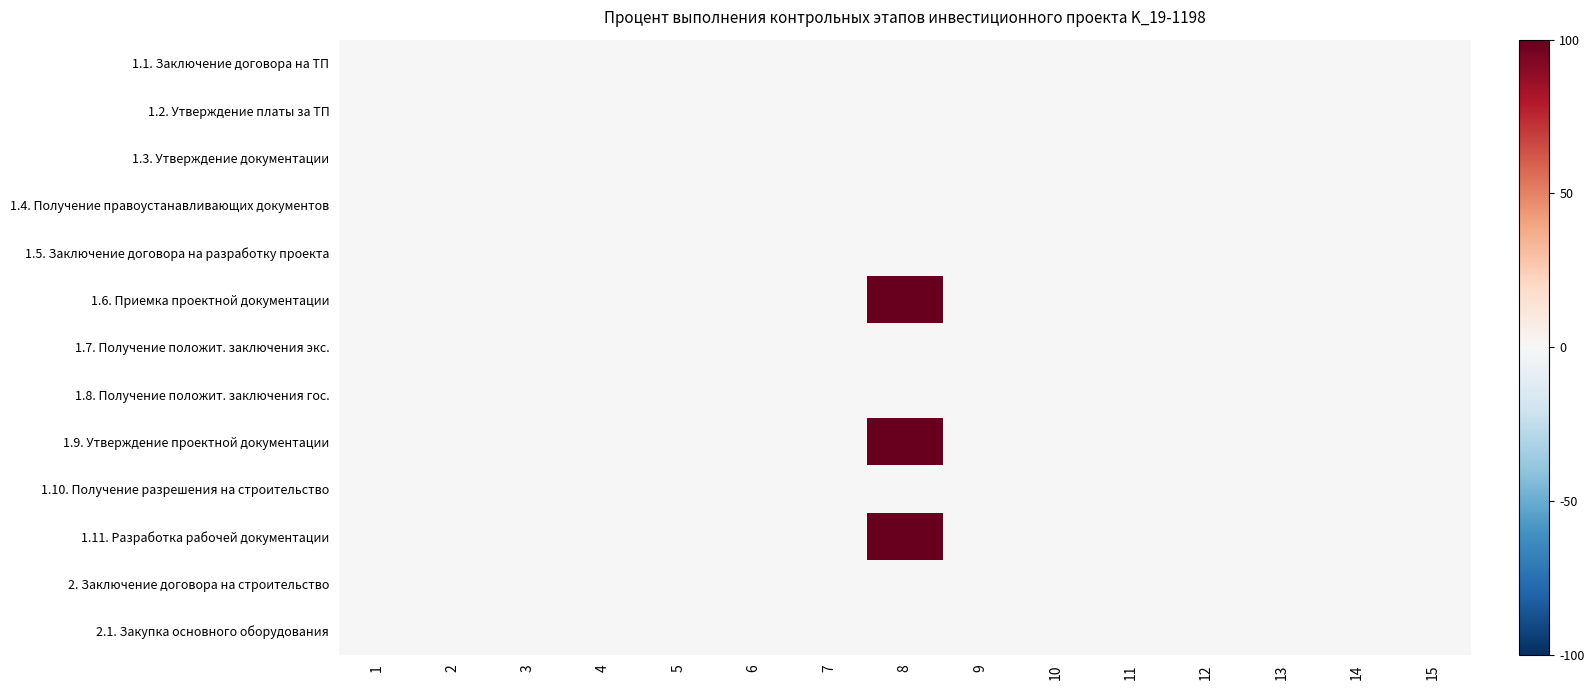

Reading left to right, transcribe all the data shown in this chart.

1.1. Заключение договора на ТП: 1=0	2=0	3=0	4=0	5=0	6=0	7=0	8=0	9=0	10=0	11=0	12=0	13=0	14=0	15=0
1.2. Утверждение платы за ТП: 1=0	2=0	3=0	4=0	5=0	6=0	7=0	8=0	9=0	10=0	11=0	12=0	13=0	14=0	15=0
1.3. Утверждение документации: 1=0	2=0	3=0	4=0	5=0	6=0	7=0	8=0	9=0	10=0	11=0	12=0	13=0	14=0	15=0
1.4. Получение правоустанавливающих документов: 1=0	2=0	3=0	4=0	5=0	6=0	7=0	8=0	9=0	10=0	11=0	12=0	13=0	14=0	15=0
1.5. Заключение договора на разработку проекта: 1=0	2=0	3=0	4=0	5=0	6=0	7=0	8=0	9=0	10=0	11=0	12=0	13=0	14=0	15=0
1.6. Приемка проектной документации: 1=0	2=0	3=0	4=0	5=0	6=0	7=0	8=1	9=0	10=0	11=0	12=0	13=0	14=0	15=0
1.7. Получение положит. заключения экс.: 1=0	2=0	3=0	4=0	5=0	6=0	7=0	8=0	9=0	10=0	11=0	12=0	13=0	14=0	15=0
1.8. Получение положит. заключения гос.: 1=0	2=0	3=0	4=0	5=0	6=0	7=0	8=0	9=0	10=0	11=0	12=0	13=0	14=0	15=0
1.9. Утверждение проектной документации: 1=0	2=0	3=0	4=0	5=0	6=0	7=0	8=1	9=0	10=0	11=0	12=0	13=0	14=0	15=0
1.10. Получение разрешения на строительство: 1=0	2=0	3=0	4=0	5=0	6=0	7=0	8=0	9=0	10=0	11=0	12=0	13=0	14=0	15=0
1.11. Разработка рабочей документации: 1=0	2=0	3=0	4=0	5=0	6=0	7=0	8=1	9=0	10=0	11=0	12=0	13=0	14=0	15=0
2. Заключение договора на строительство: 1=0	2=0	3=0	4=0	5=0	6=0	7=0	8=0	9=0	10=0	11=0	12=0	13=0	14=0	15=0
2.1. Закупка основного оборудования: 1=0	2=0	3=0	4=0	5=0	6=0	7=0	8=0	9=0	10=0	11=0	12=0	13=0	14=0	15=0